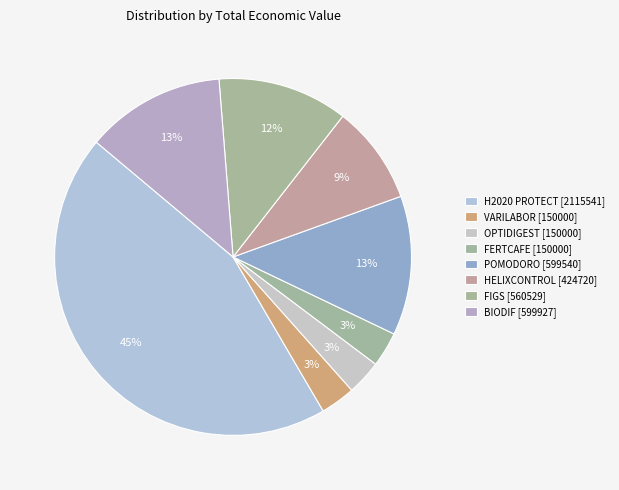

What is the largest slice in the pie chart?

H2020 PROTECT [2115541]